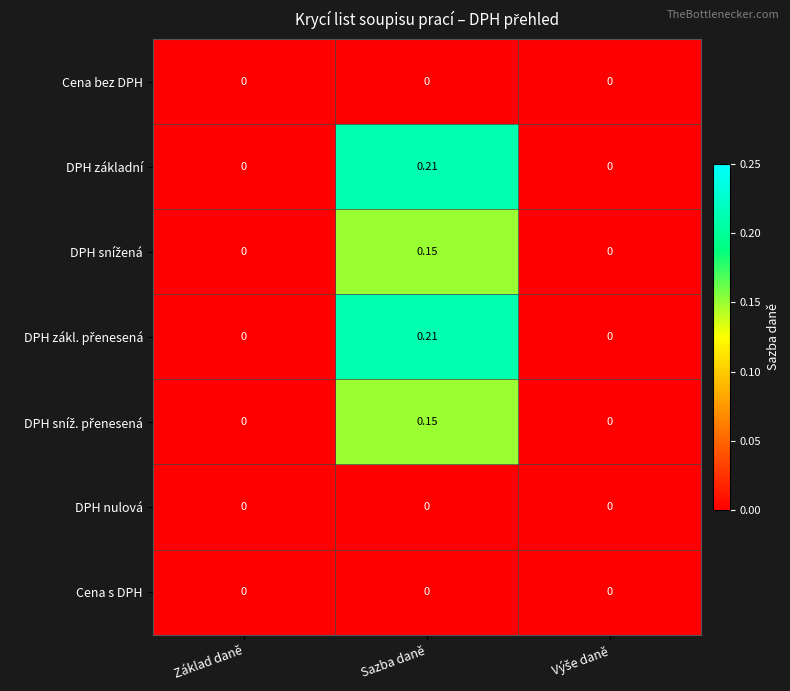

At which category is the sum across all series the highest?

Sazba daně